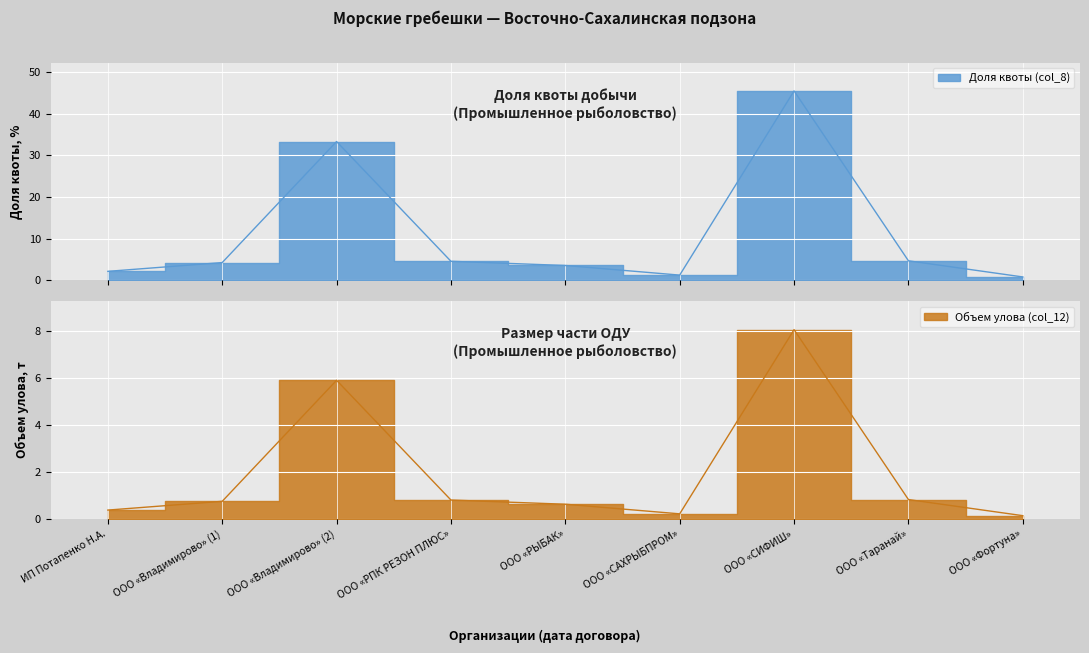

Which series changed the most between ИП Потапенко Н.А. and ООО «СИФИШ»?

Доля квоты (col_8)